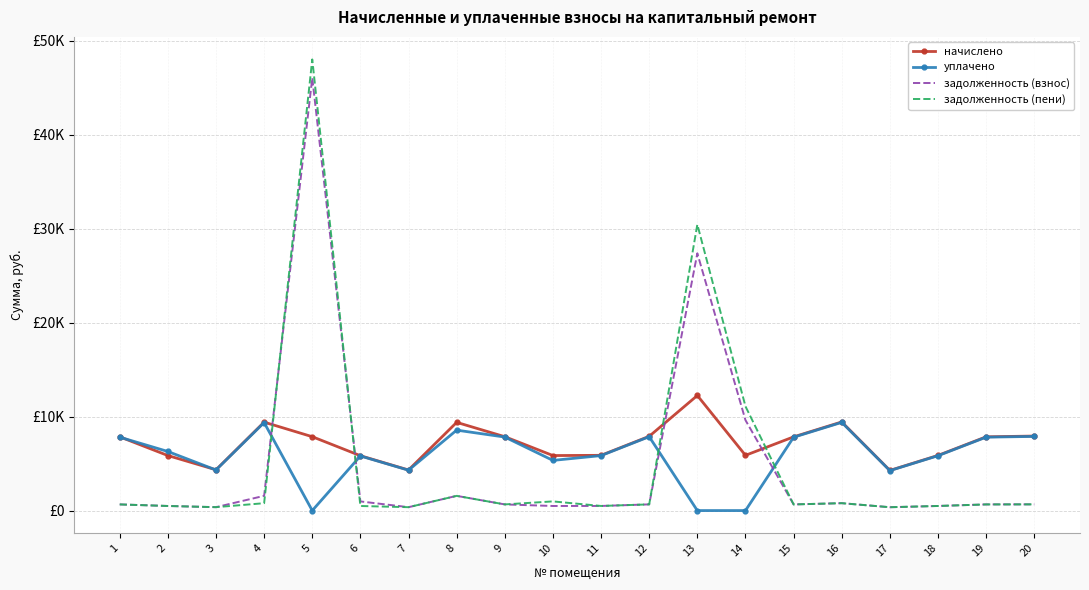

How many intersections are there between задолженность (взнос) and начислено?

4